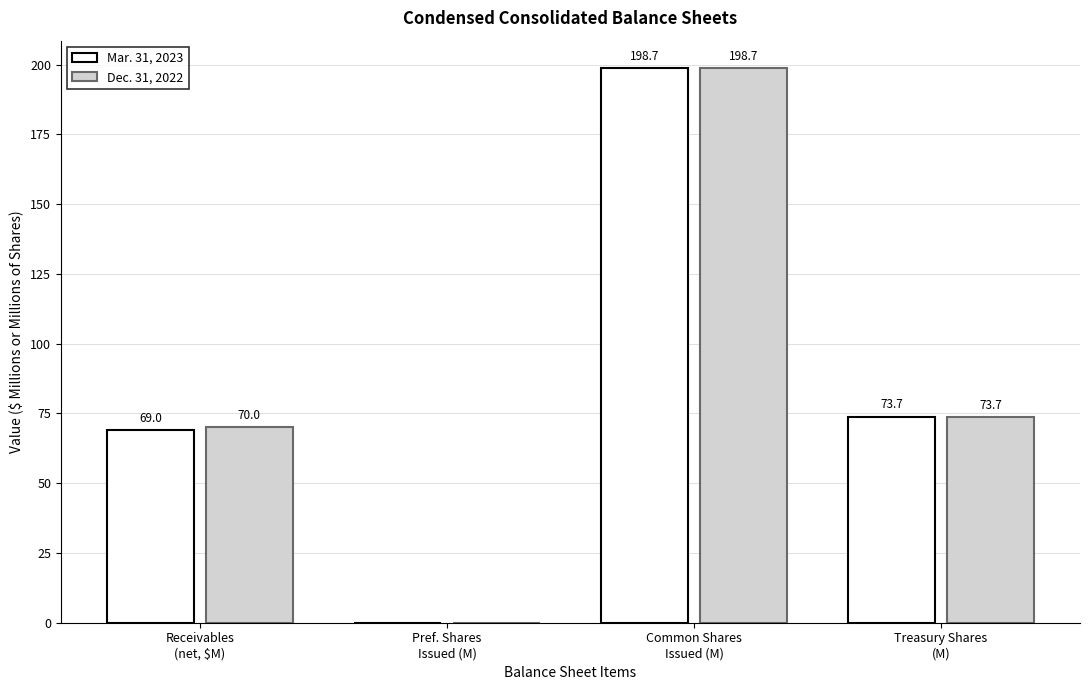

Which series has the largest total across all categories?

Dec. 31, 2022